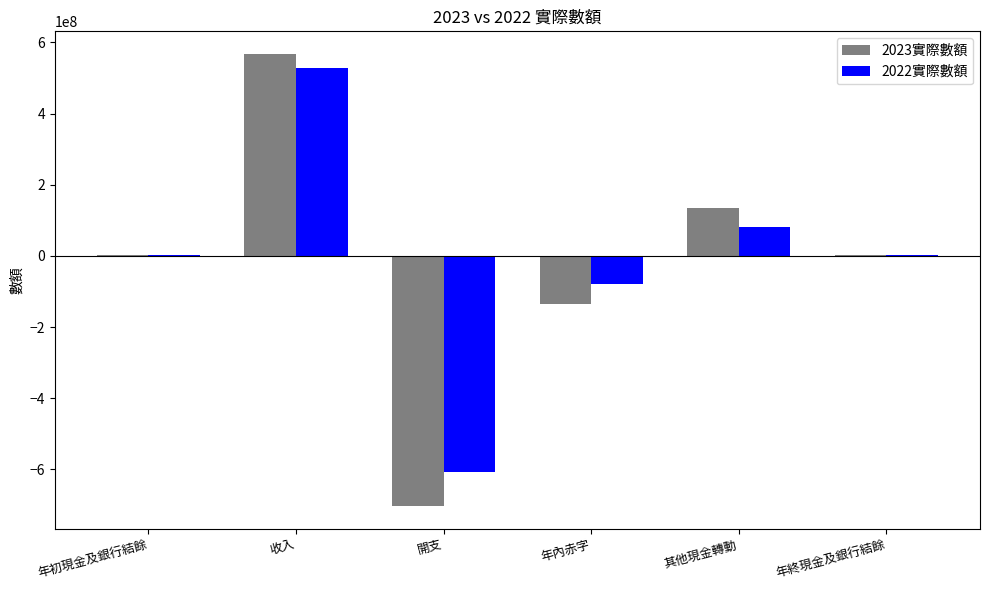

Is it true that 2023實際數額 equals 567518656 at 收入?

True